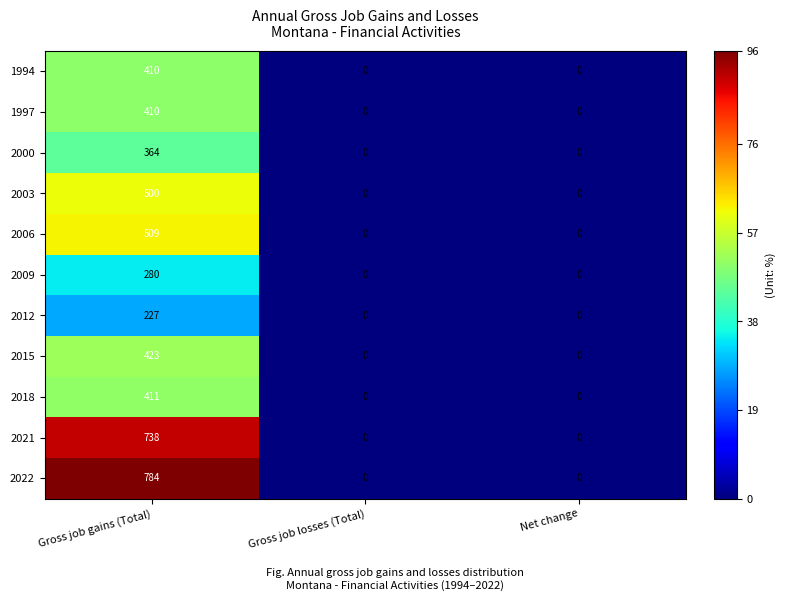

Which series has the largest total across all categories?

2022